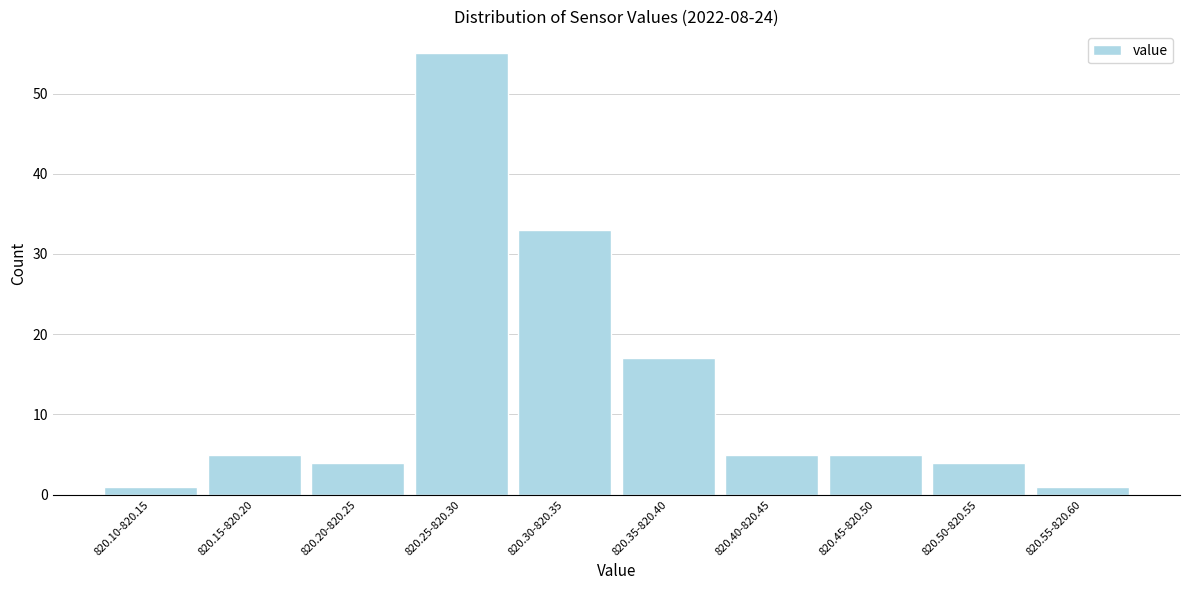

Reading left to right, extract all data points from this chart.

820.10-820.15=1	820.15-820.20=5	820.20-820.25=4	820.25-820.30=55	820.30-820.35=33	820.35-820.40=17	820.40-820.45=5	820.45-820.50=5	820.50-820.55=4	820.55-820.60=1